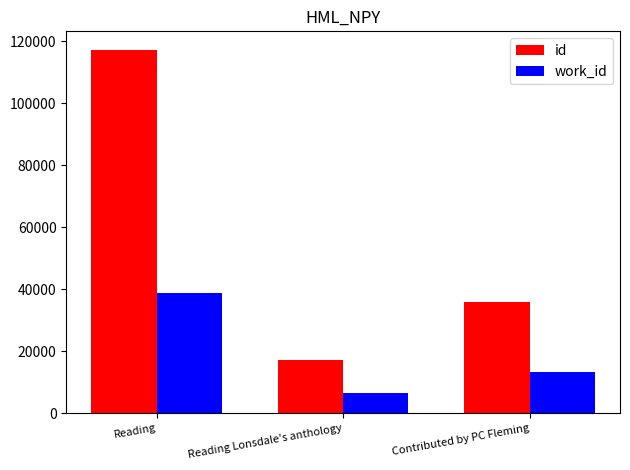

What is the total value across all series at Contributed by PC Fleming?

49311